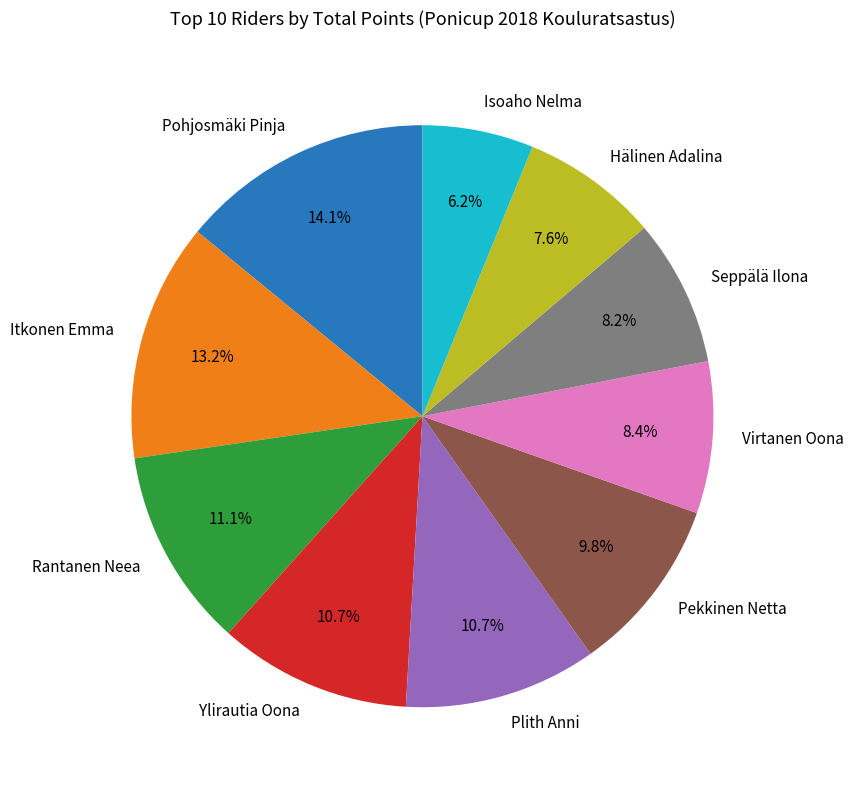

To the nearest percent, what percentage of the pie is Virtanen Oona?

8%